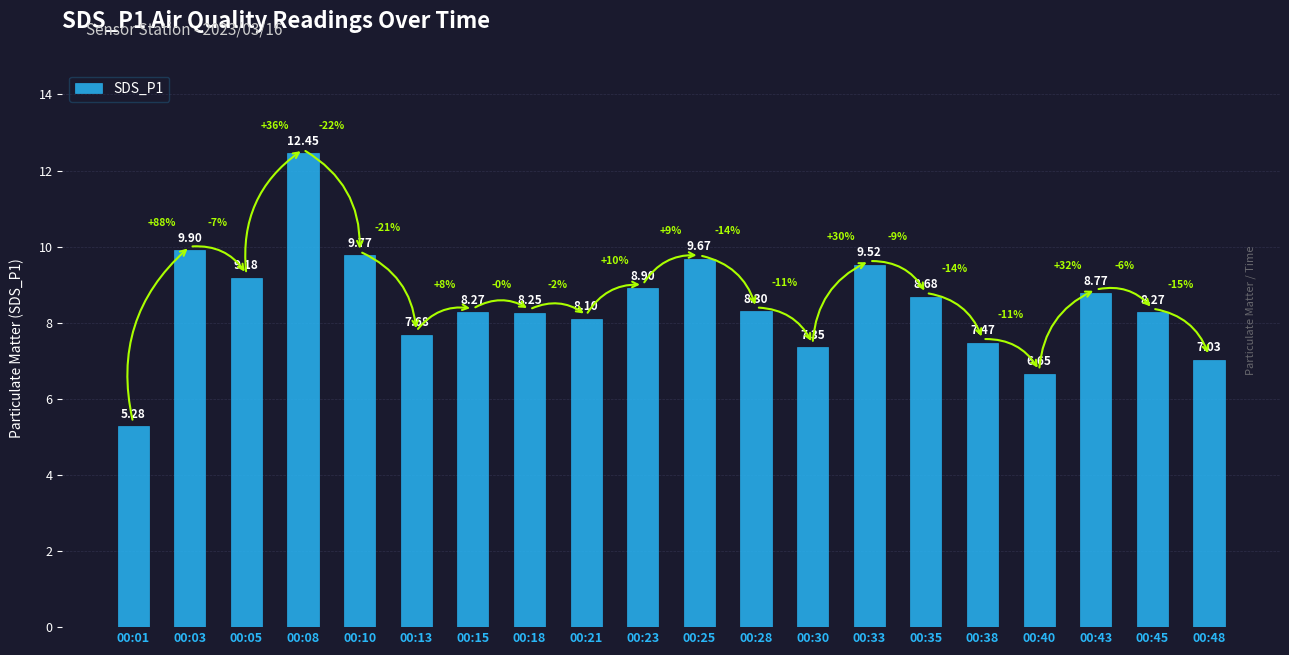

Which category has the lowest value across all series?

00:01